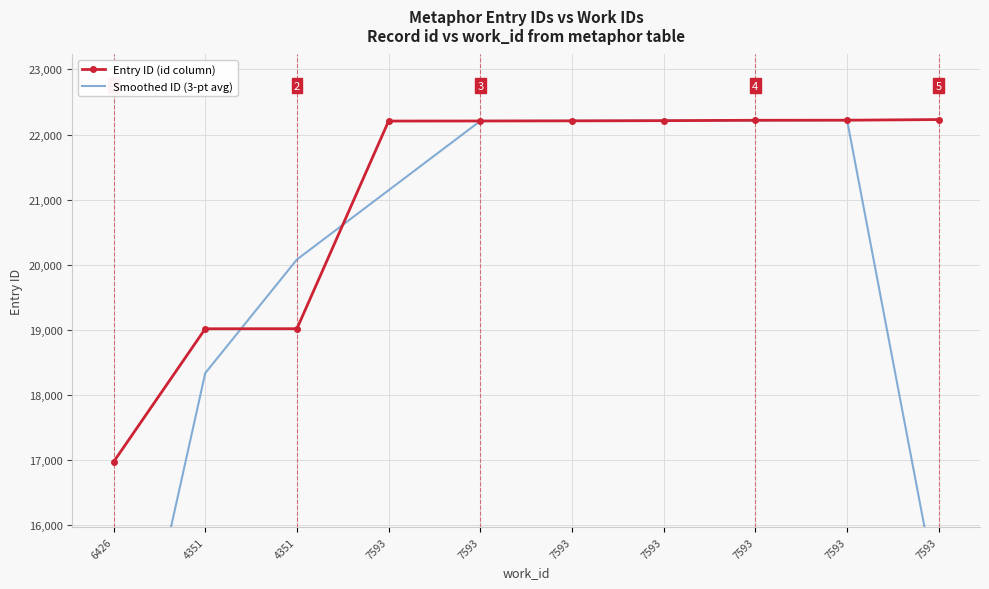

What is the label of the 1st point from the left?

6426